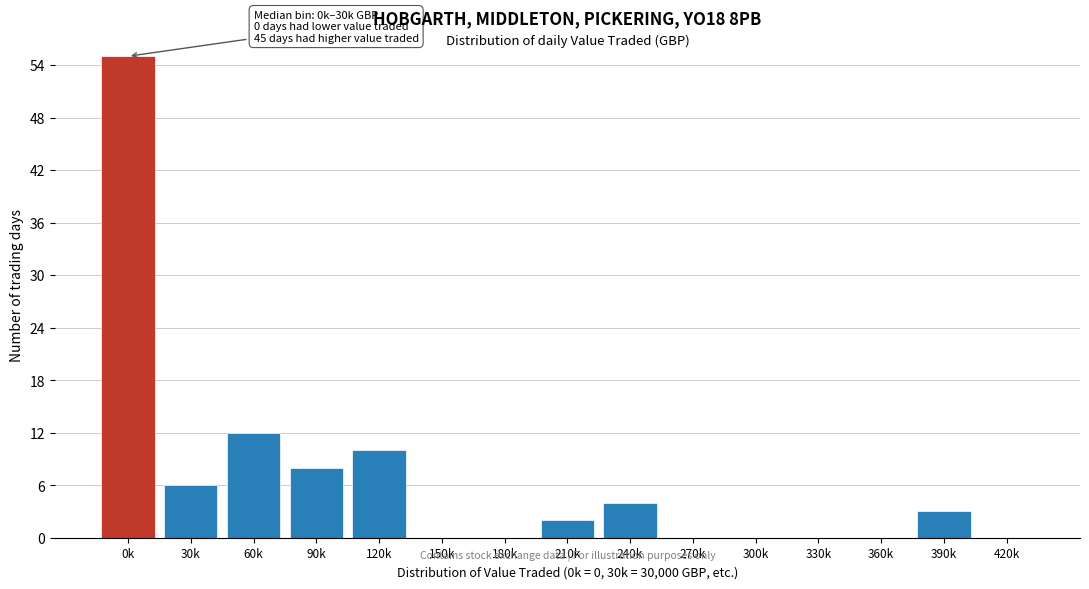

Reading left to right, what are all the values shown in this chart?

0k=55	30k=6	60k=12	90k=8	120k=10	150k=0	180k=0	210k=2	240k=4	270k=0	300k=0	330k=0	360k=0	390k=3	420k=0